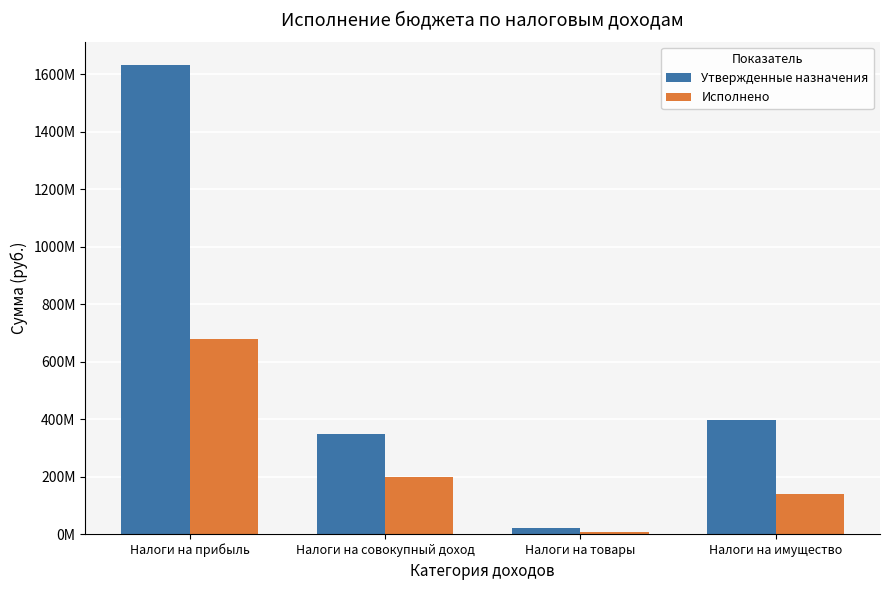

Rank the series by their average value, from highest to lowest.

Утвержденные назначения, Исполнено